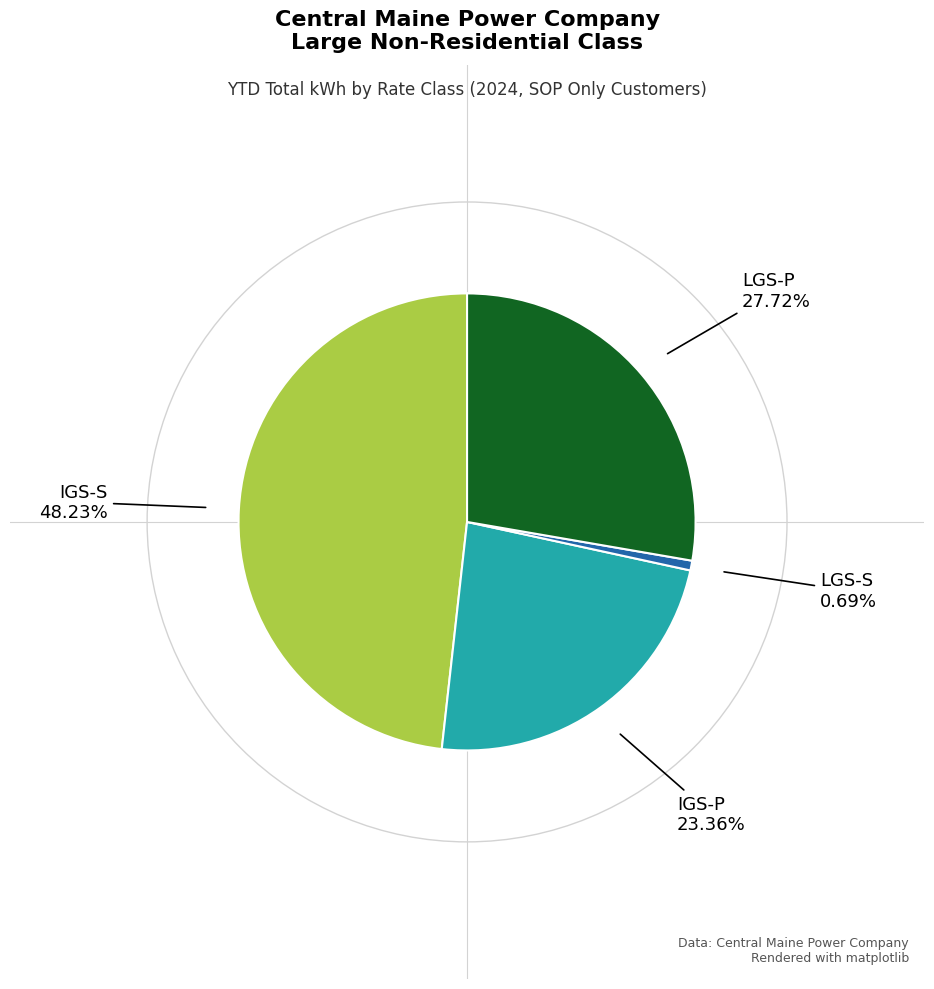

Is there any slice that represents more than half of the pie?

No